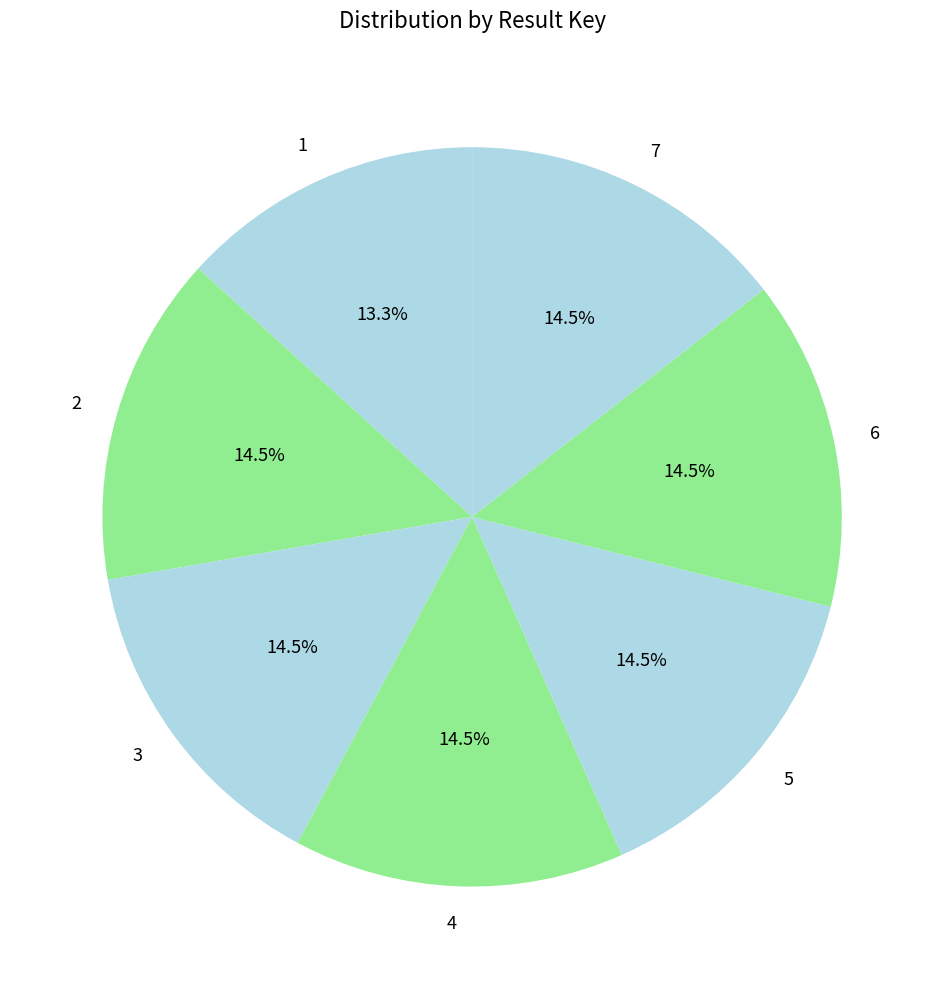

The 1 slice represents 13% of the pie. True or false?

True